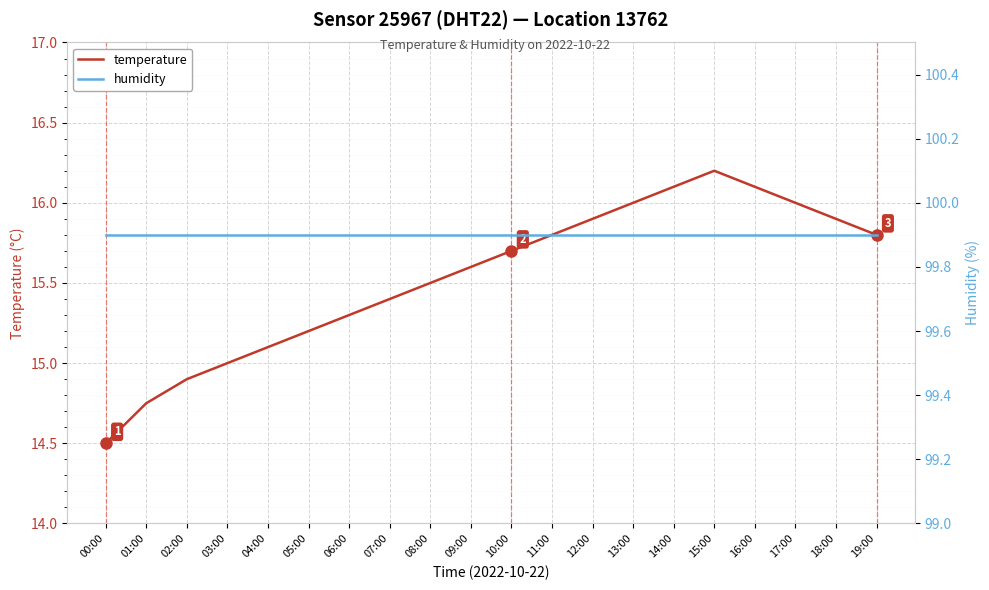

The humidity series shows 59.7 at 10:00. True or false?

False